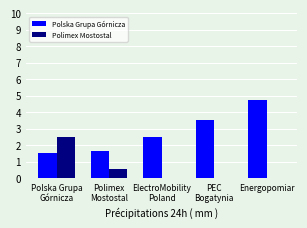

What are all the series names shown in the legend?

Polska Grupa Górnicza, Polimex Mostostal